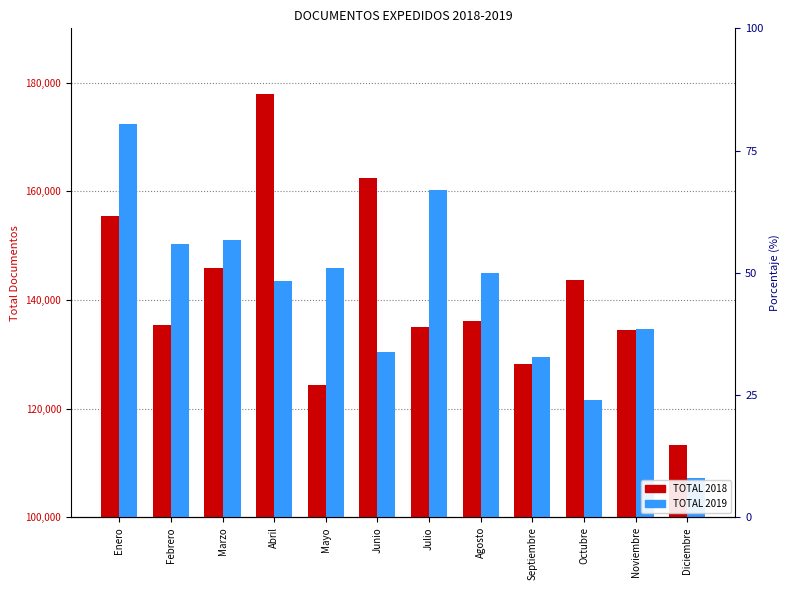

What is the maximum value shown in the chart?

177912